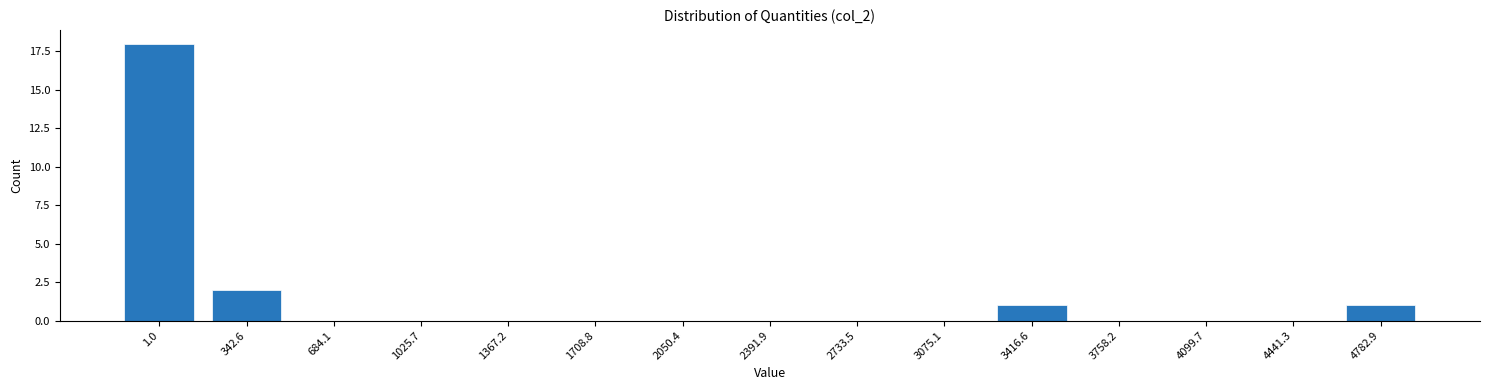

Reading right to left, what are all the values shown in this chart?

4782.9=1	4441.3=0	4099.7=0	3758.2=0	3416.6=1	3075.1=0	2733.5=0	2391.9=0	2050.4=0	1708.8=0	1367.2=0	1025.7=0	684.1=0	342.6=2	1.0=18